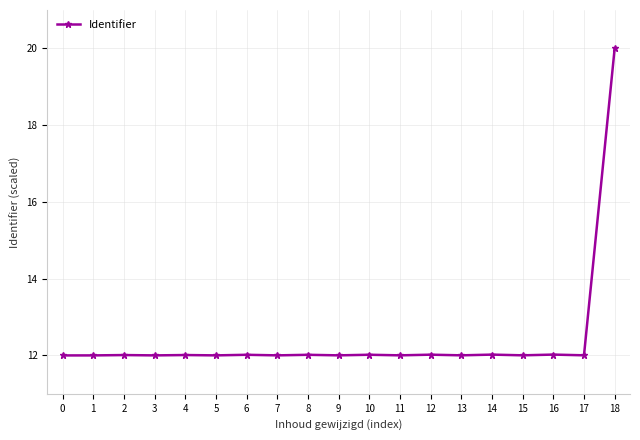

Reading right to left, what are all the values shown in this chart?

20.0	12.0	12.0	12.0	12.0	12.0	12.0	12.0	12.0	12.0	12.0	12.0	12.0	12.0	12.0	12.0	12.0	12.0	12.0